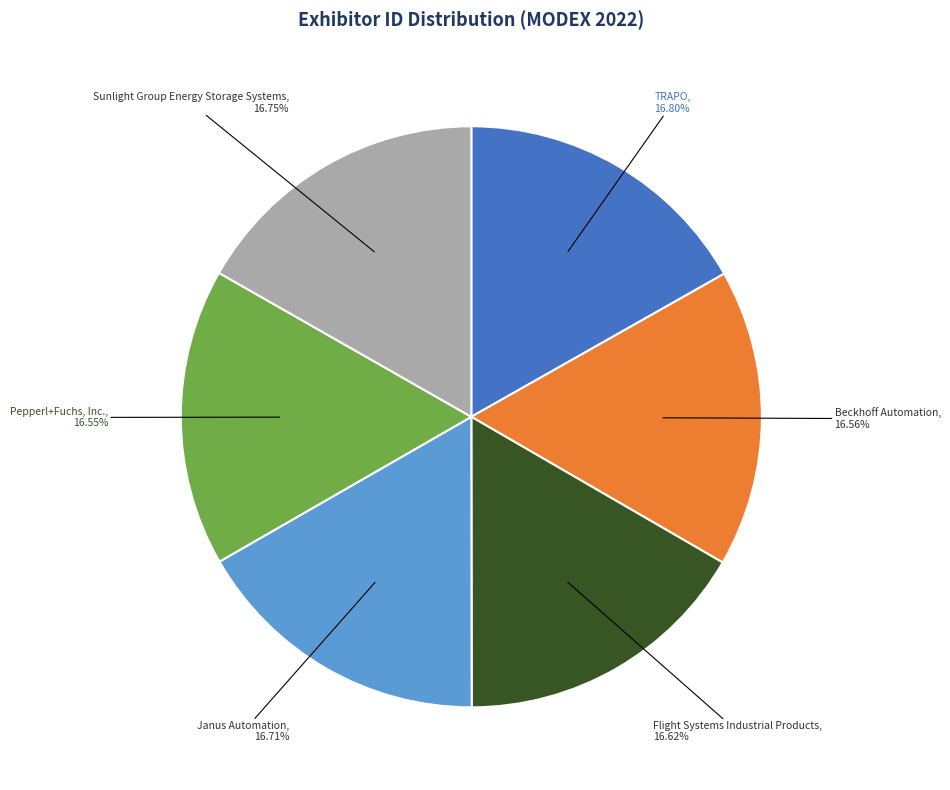

Is there a majority slice in this chart?

No